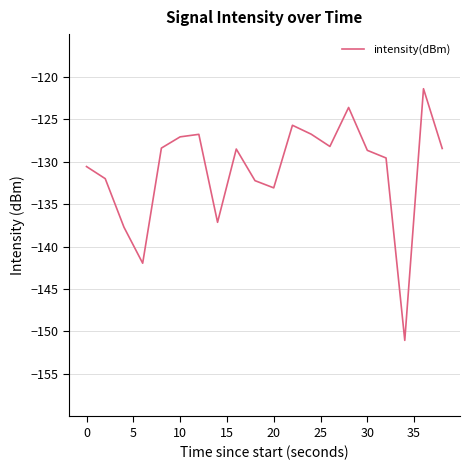

What is the difference between the maximum and minimum values?

29.6